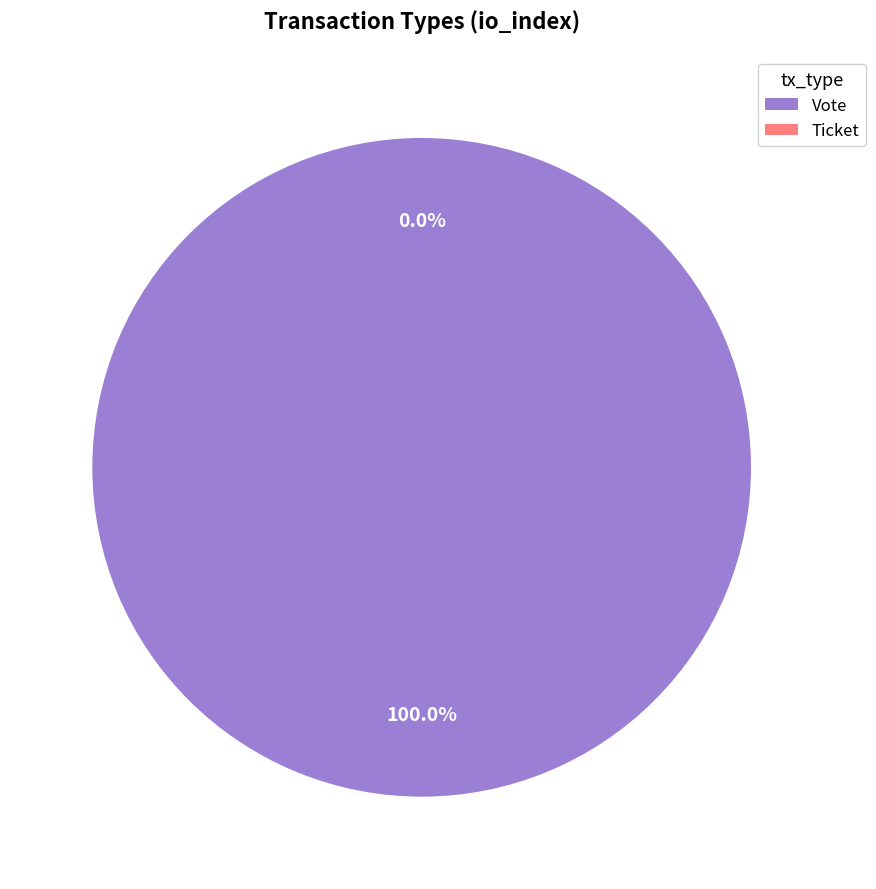

Is it true that Ticket is 13% of the pie?

False